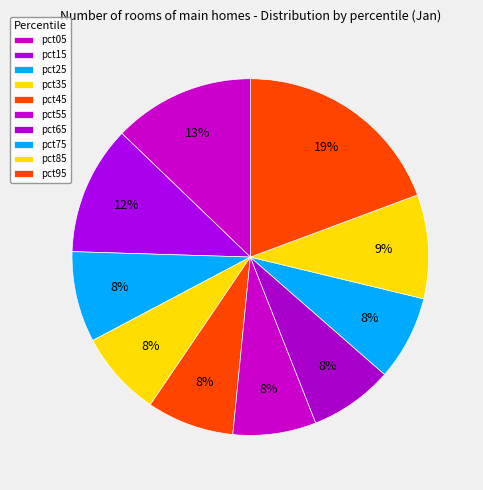

Count the number of slices in the pie.

10